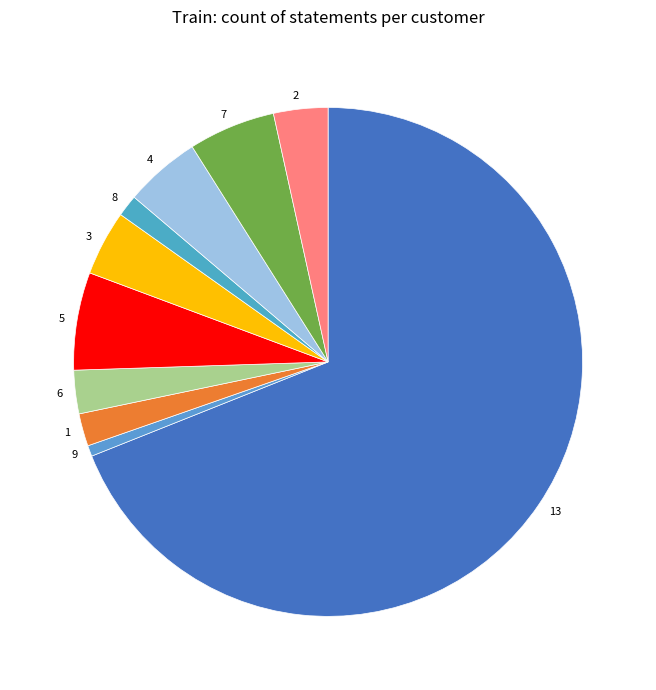

Approximately how many times larger is the value at 6 compared to 2?

0.8